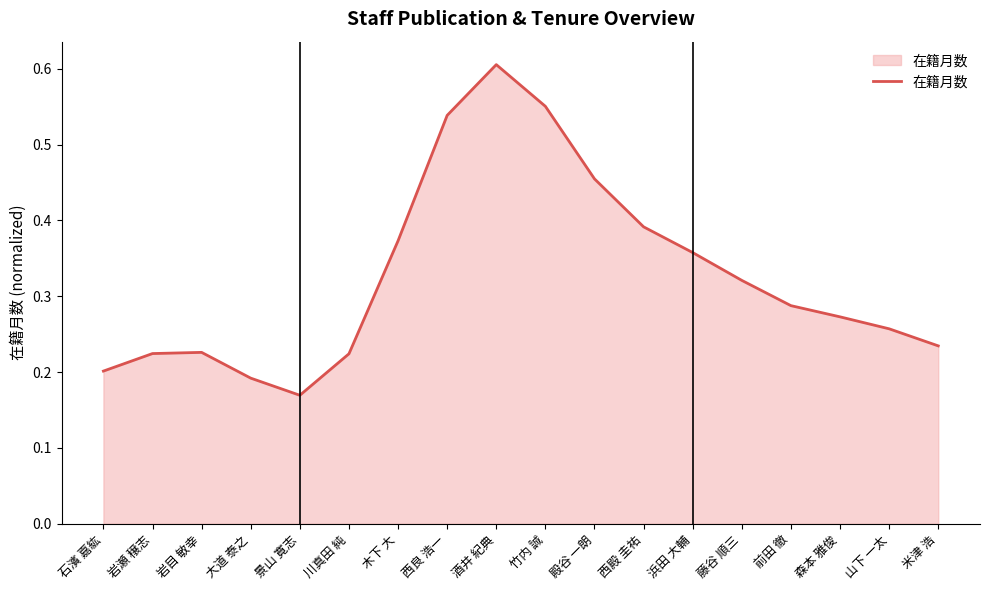

At which label is the value closest to 0?

景山 寛志